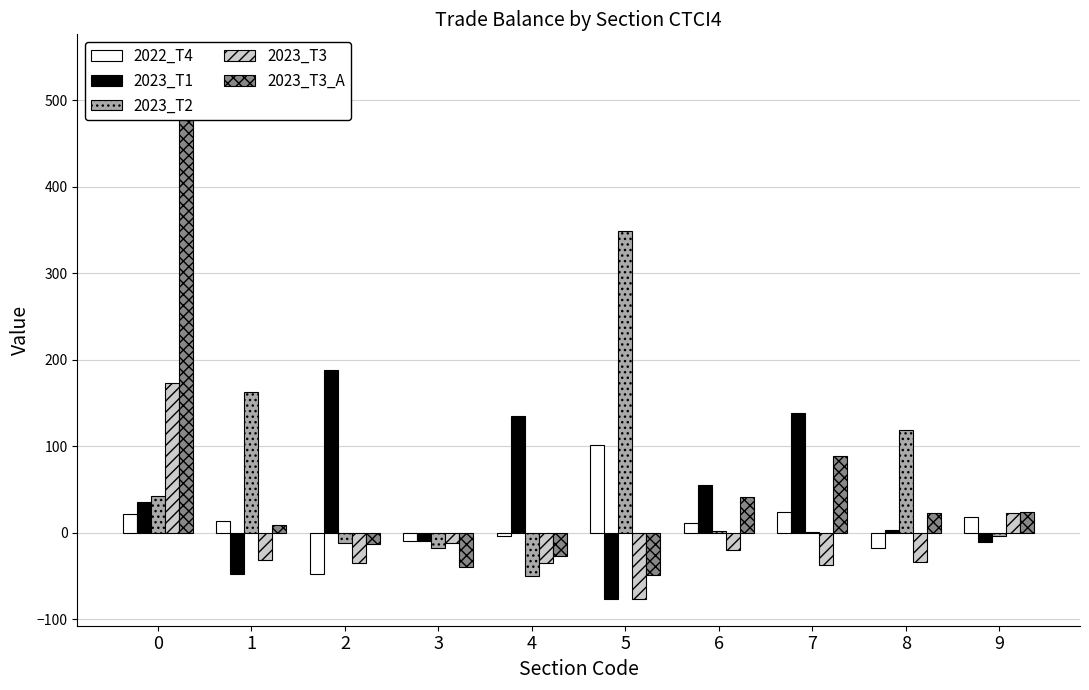

What is the lowest value of the 2023_T3_A series?

-48.2